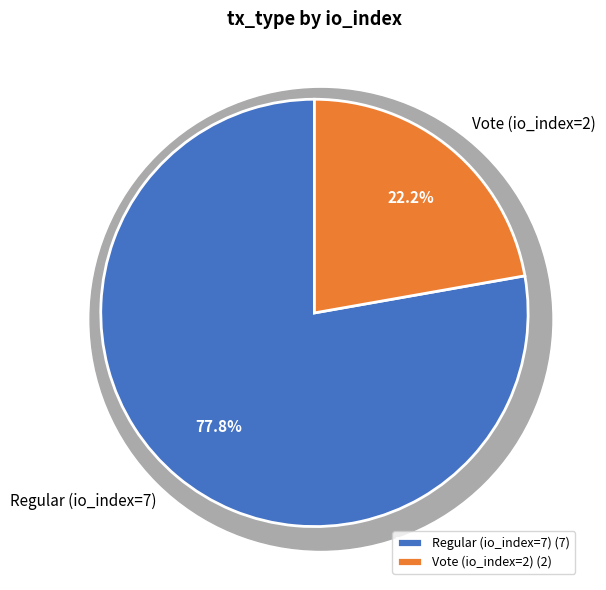

Which slice is the smallest?

Vote (io_index=2)